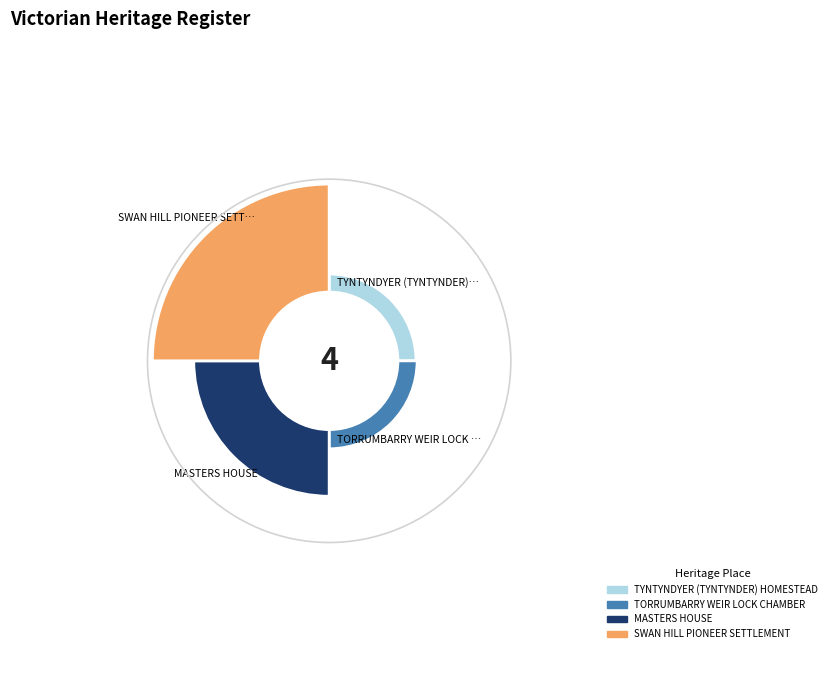

Between SWAN HILL PIONEER SETTLEMENT and MASTERS HOUSE, which is larger?

SWAN HILL PIONEER SETTLEMENT